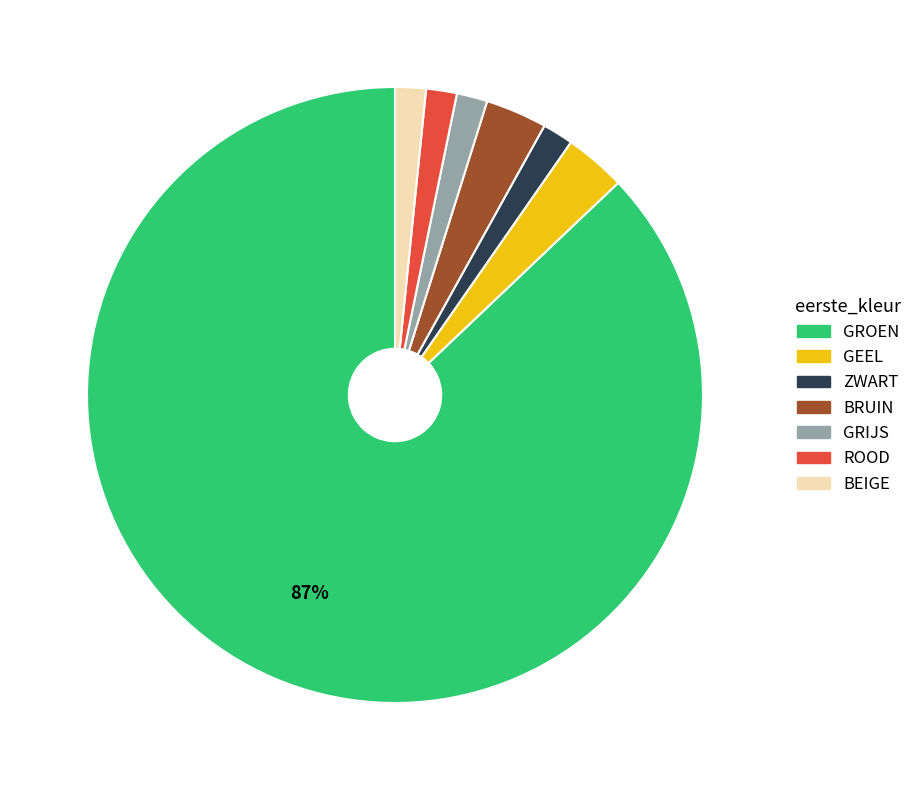

The ROOD slice represents 2% of the pie. True or false?

True